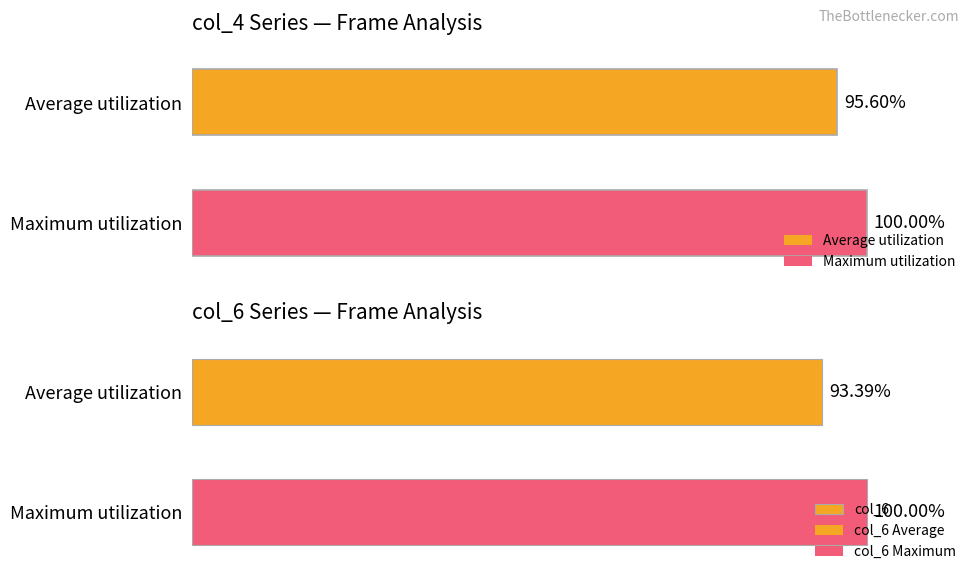

Rank the categories by value from lowest to highest.

Average utilization, Maximum utilization